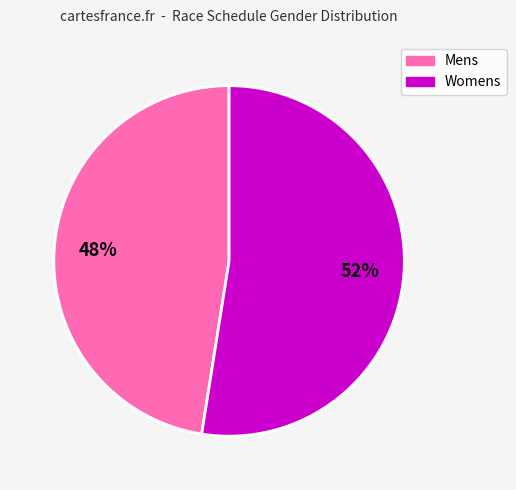

Do Womens and Mens together represent more than half of the pie?

Yes